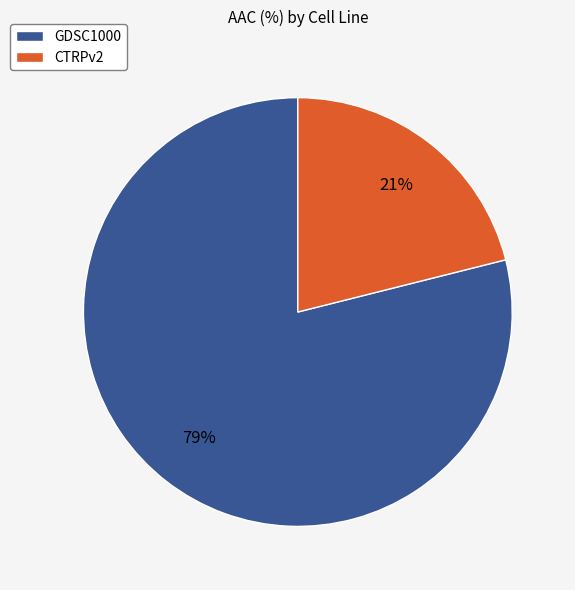

Count the number of slices in the pie.

2